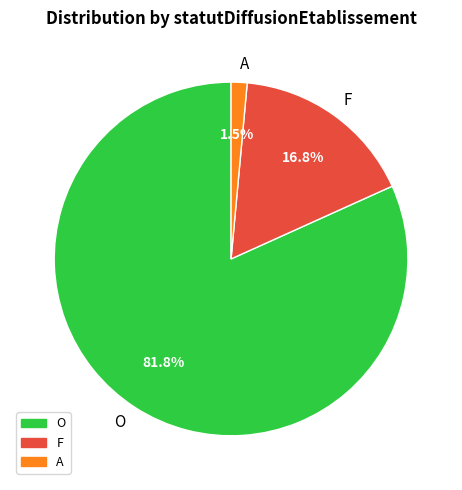

Count the number of slices in the pie.

3